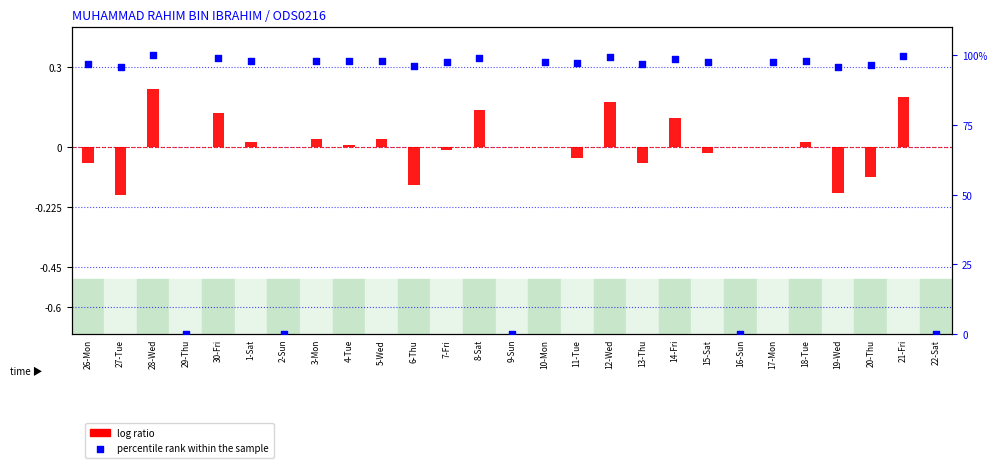

Which series reaches the maximum Y coordinate?

percentile rank within the sample